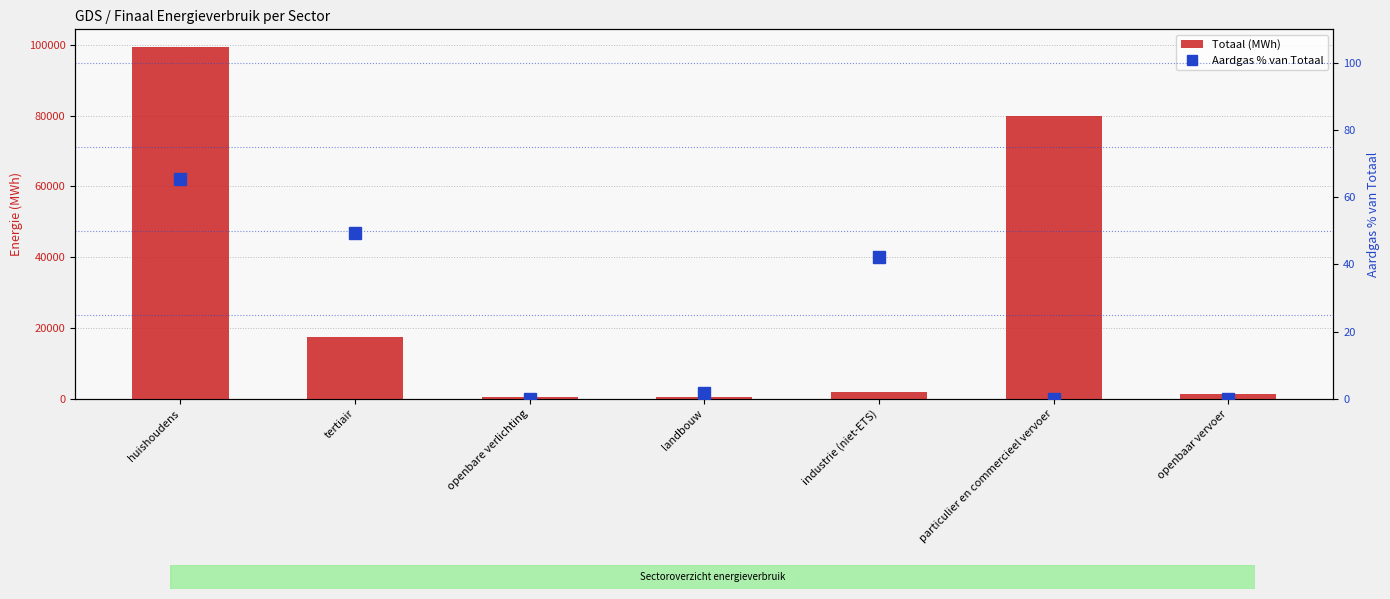

What is the difference between the Totaal (MWh) values at tertiair and openbare verlichting?

16868.1